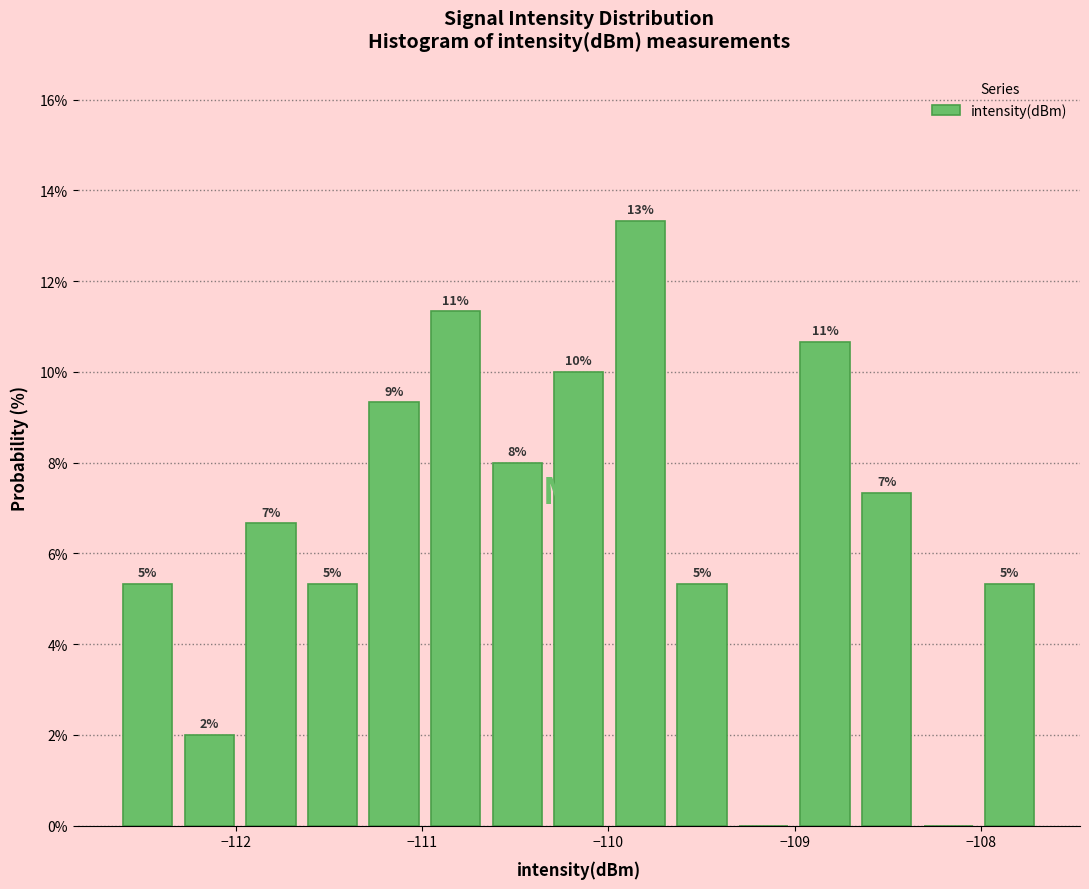

Read against the x-axis, roughly where is the centre of the tallest bar?

-109.8